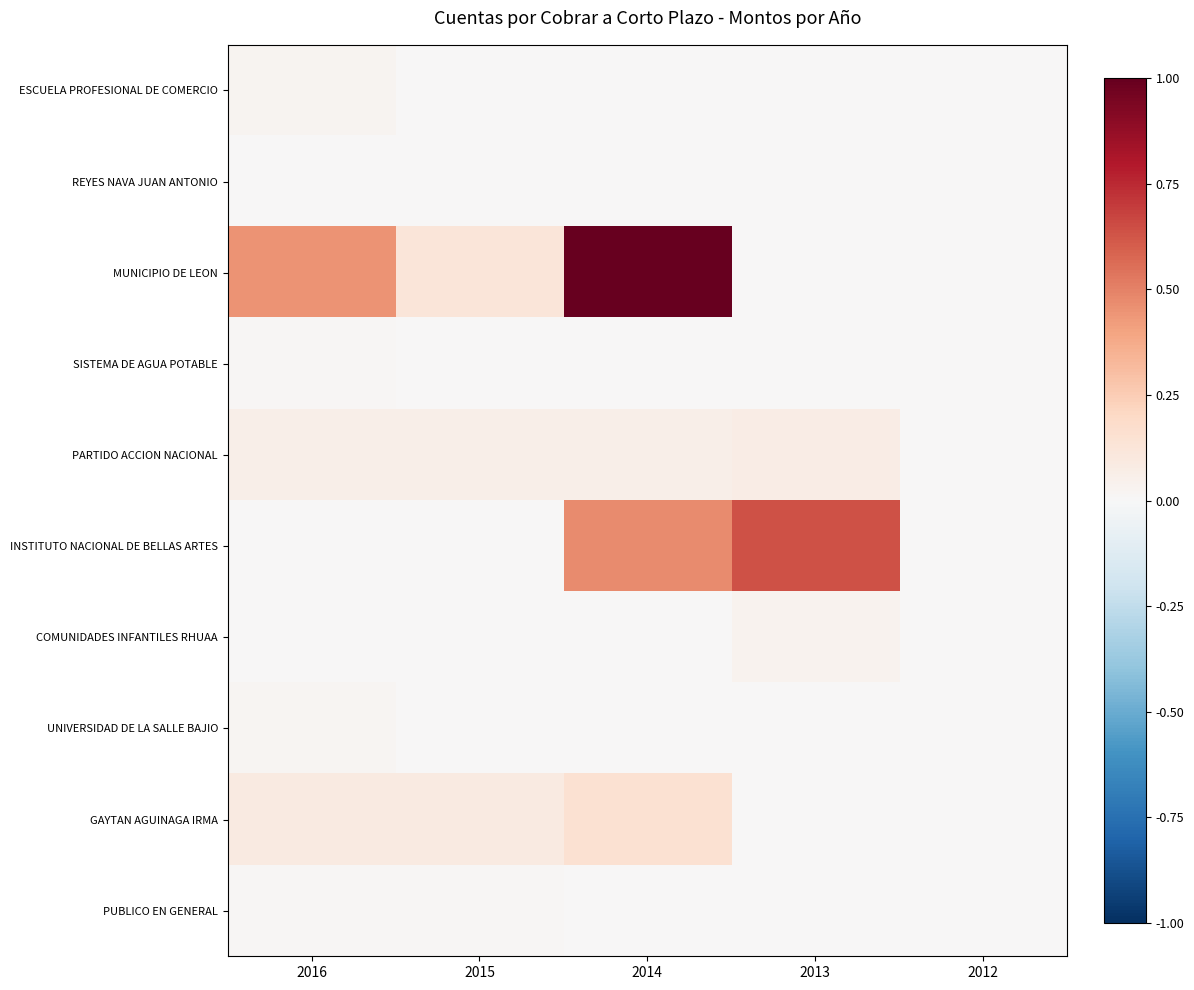

Which series has the largest total across all categories?

MUNICIPIO DE LEON